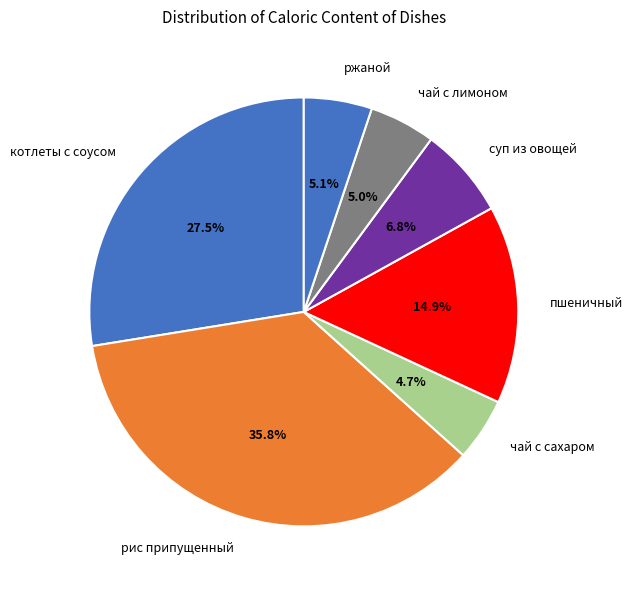

To the nearest percent, what is the difference between the largest and smallest slice percentages?

31%